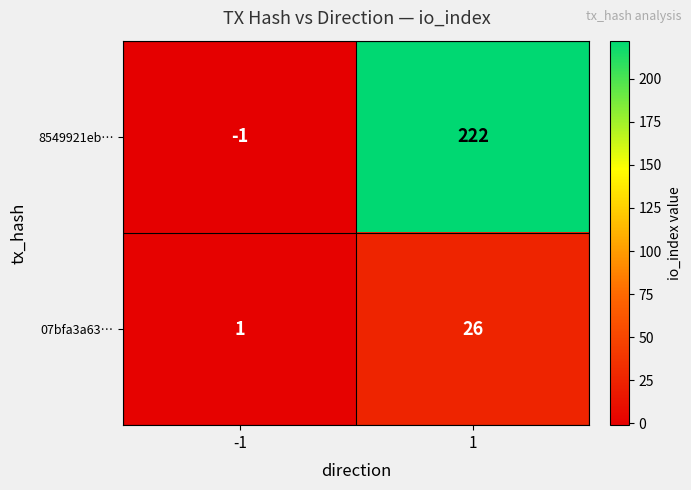

At which category does the chart reach its minimum across all series?

-1